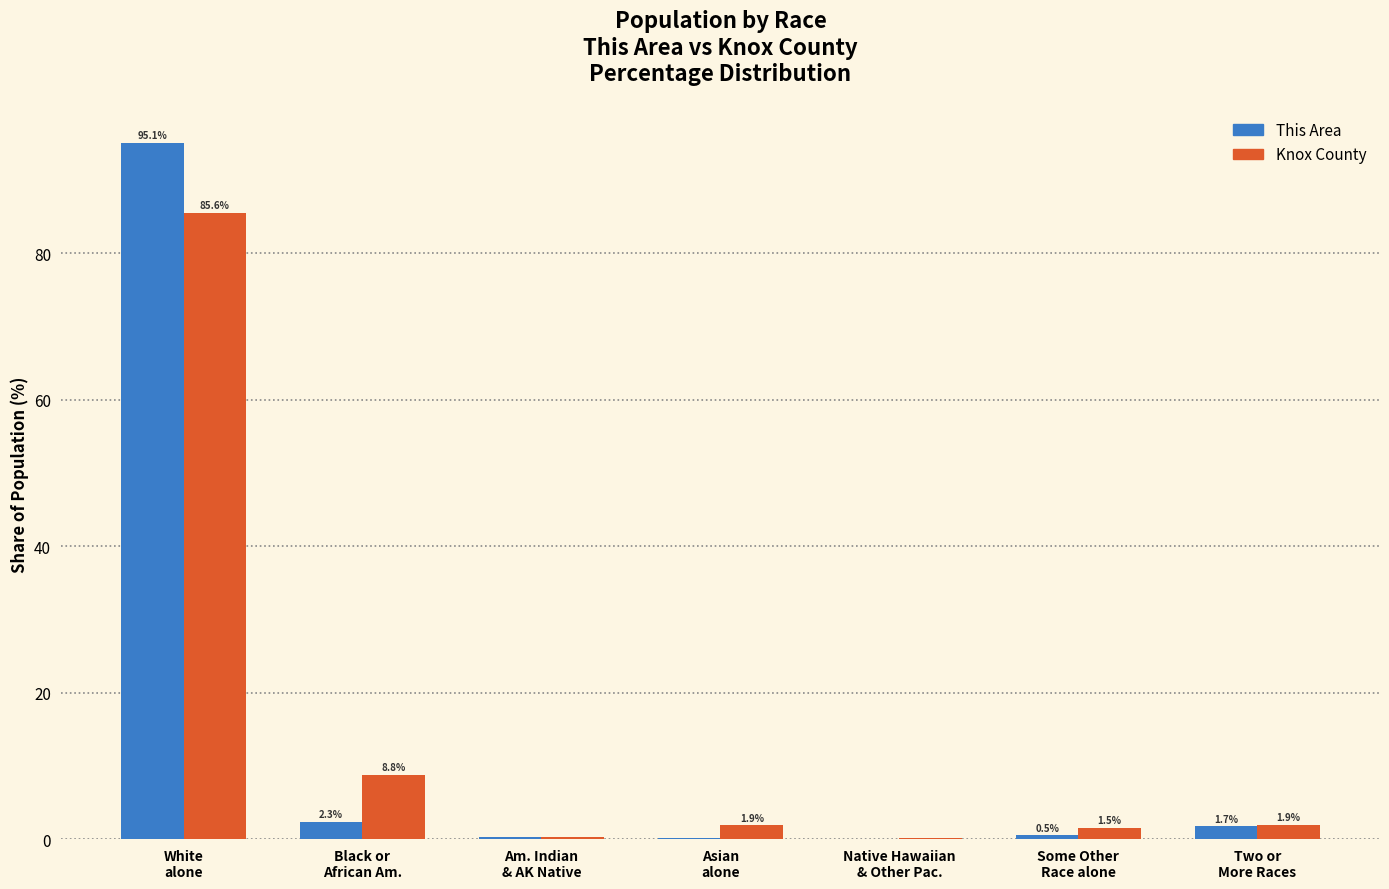

What is the highest value of the This Area series?

95.1